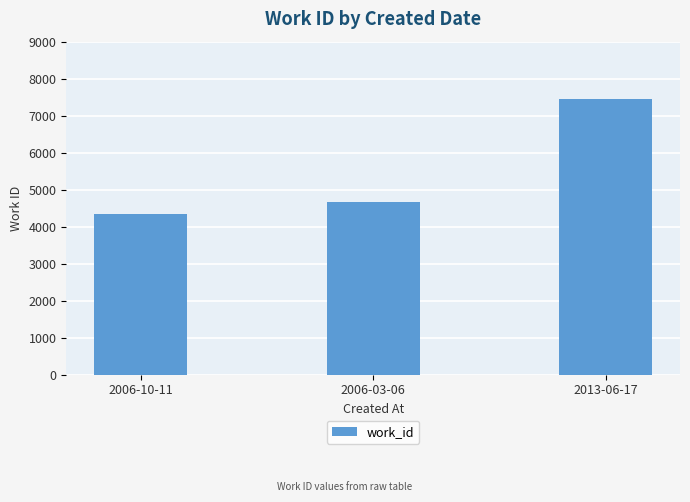

Count the values in the range 4348 to 7446.

3